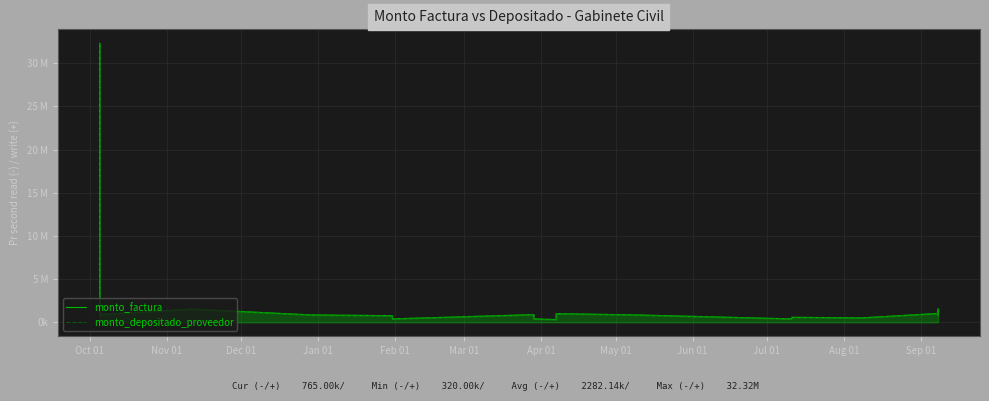

Is the value of monto_depositado_proveedor at 15 greater than the value of monto_factura at 17?

No